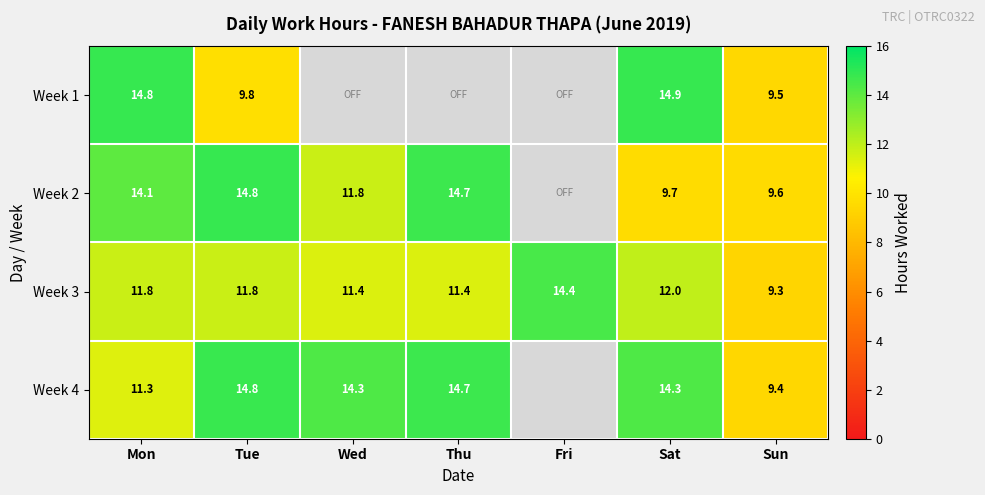

Is the value of Week 4 at Wed greater than the value of Week 2 at Sat?

Yes